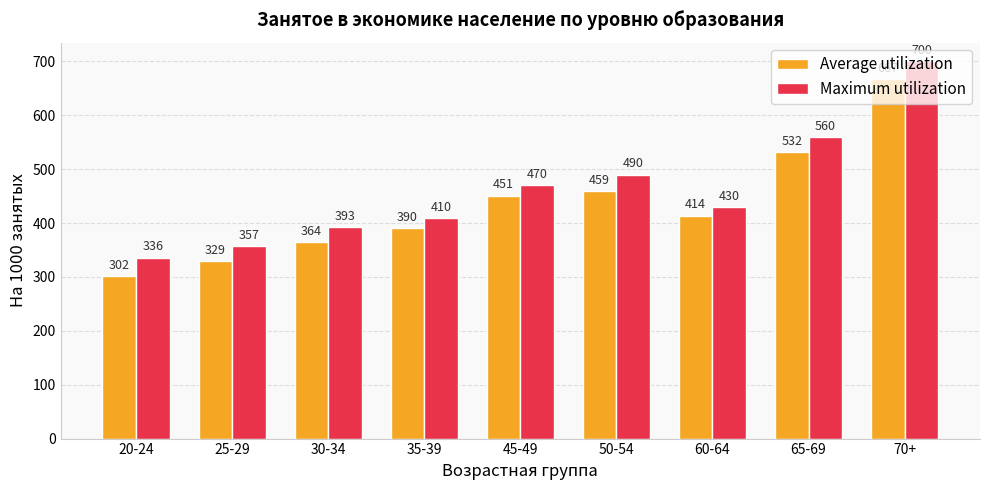

Reading left to right, what are all the values shown in this chart?

Average utilization: 302	329	364	390	451	459	414	532	667
Maximum utilization: 336	357	393	410	470	490	430	560	700